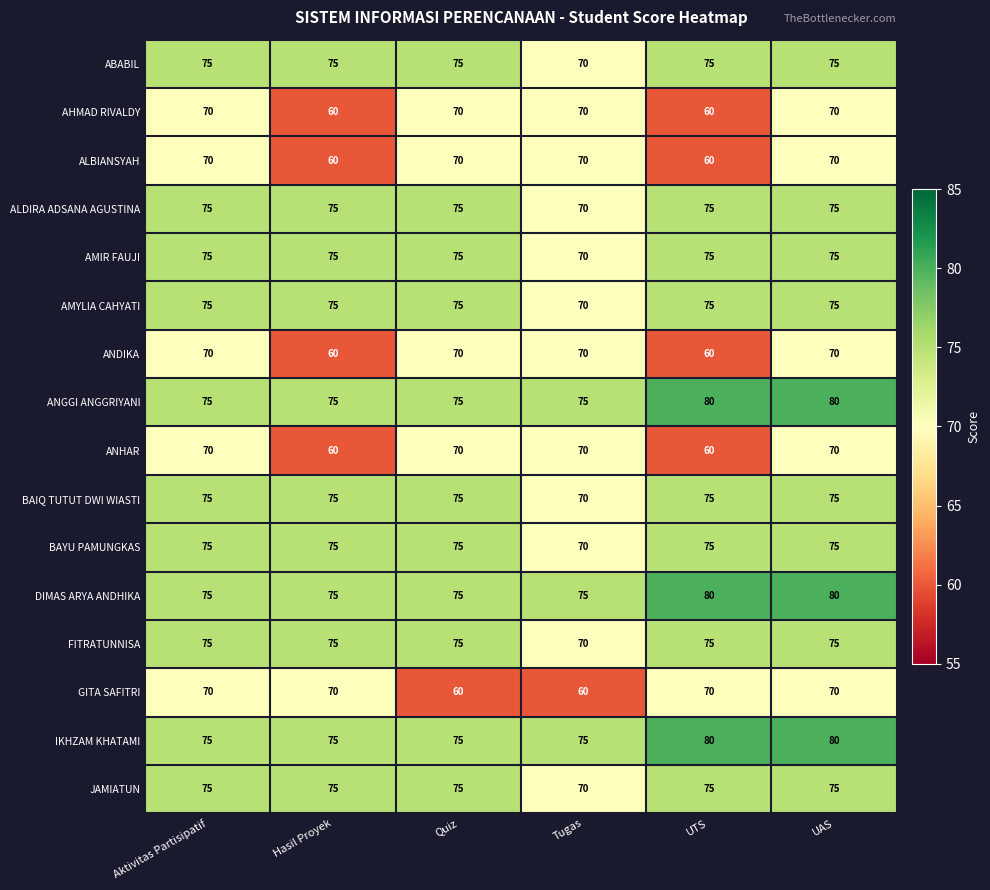

True or false: FITRATUNNISA has a value of 124 at Quiz.

False